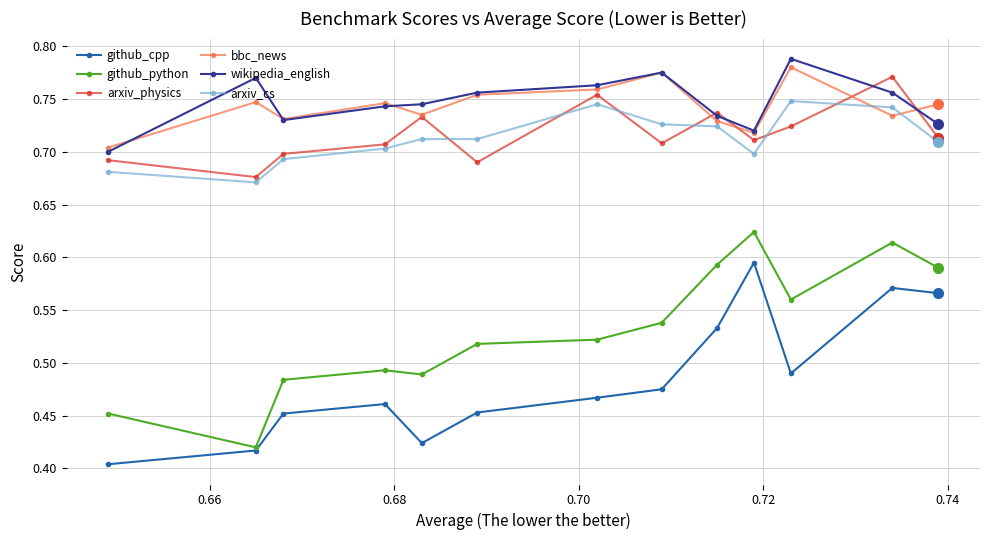

At how many categories does at least one series exceed 0?

13